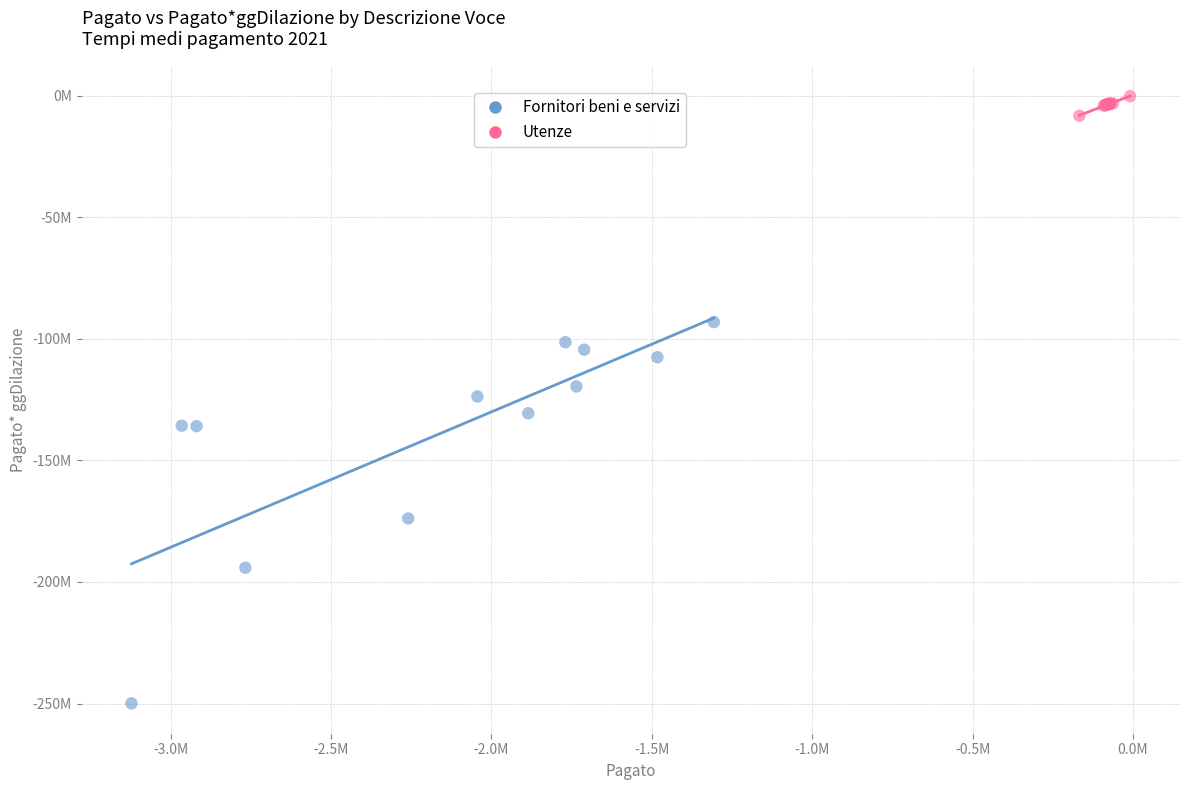

What are all the series names shown in the legend?

Fornitori beni e servizi, Utenze